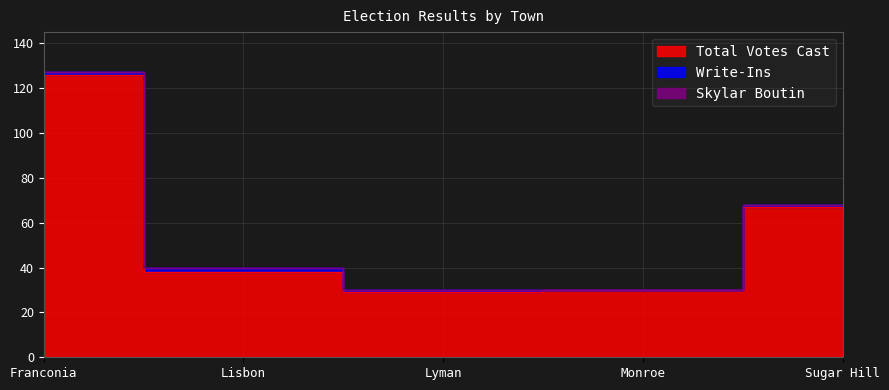

What position from the right is Lisbon?

4